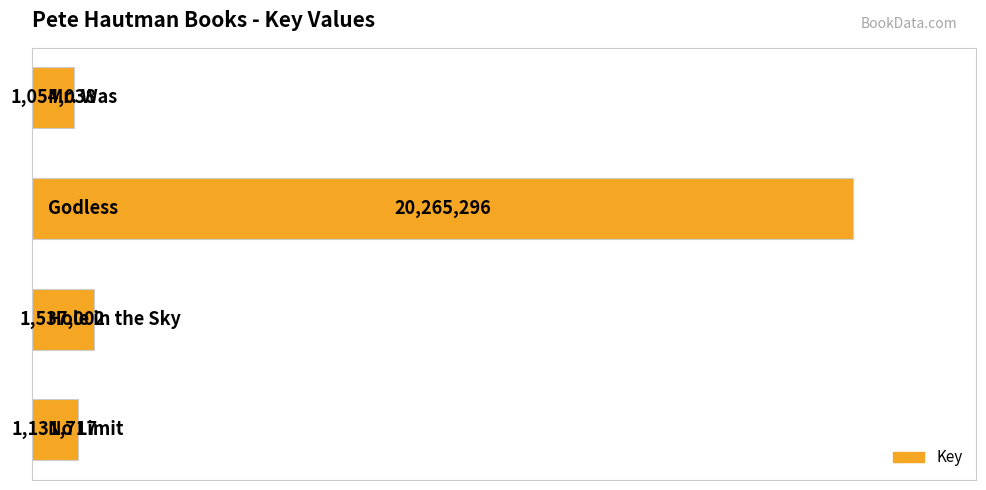

What is the difference between the second highest and second lowest values?

405285